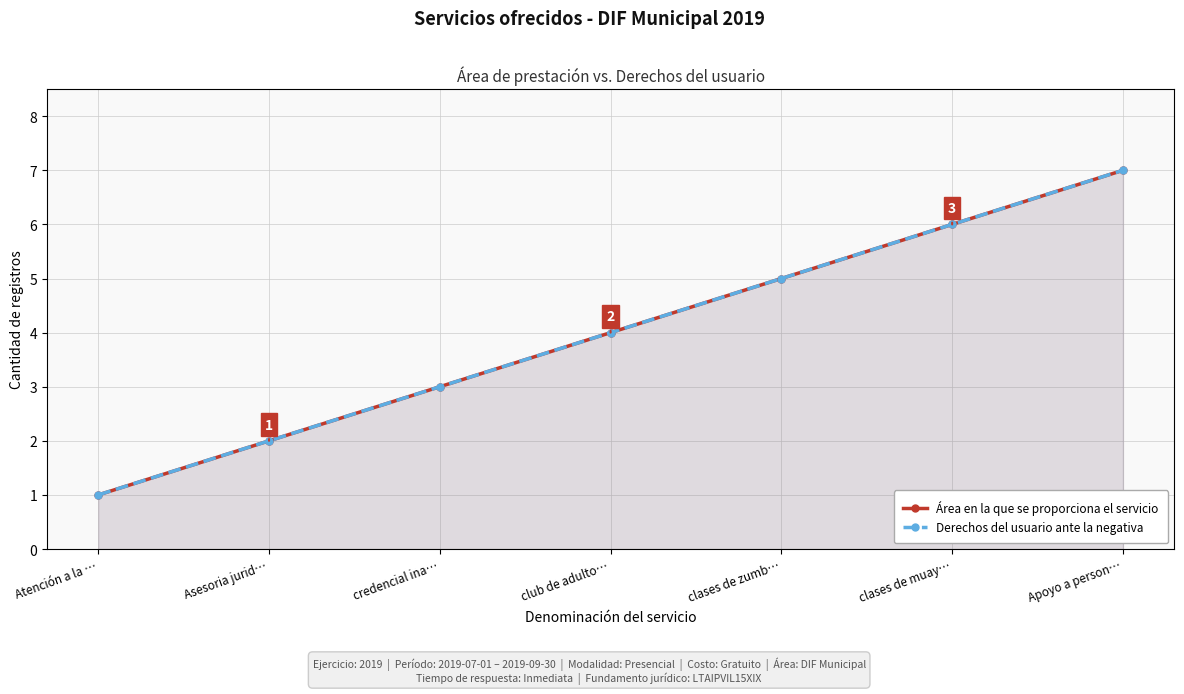

Reading left to right, list all the values displayed in this chart.

Área en la que se proporciona el servicio: 1	2	3	4	5	6	7
Derechos del usuario ante la negativa: 1	2	3	4	5	6	7